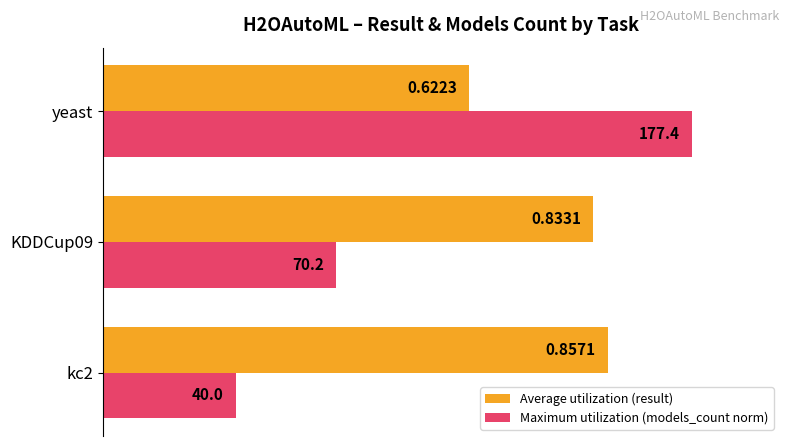

List the series in order of their overall mean, lowest first.

Maximum utilization (models_count norm), Average utilization (result)